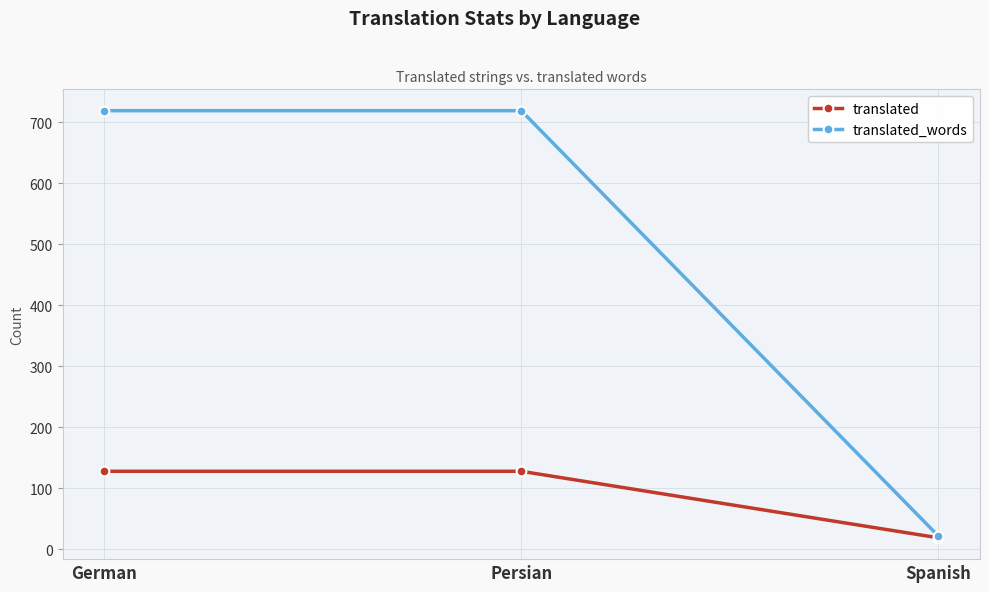

How many lines are shown in the chart?

2